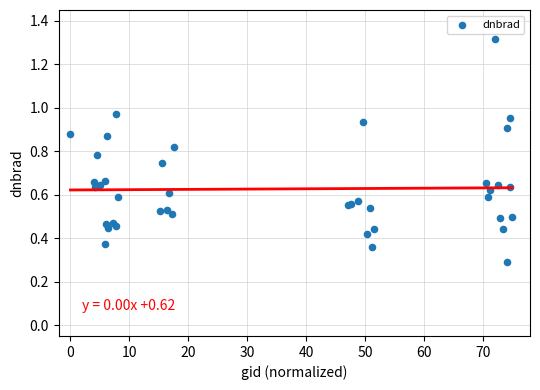

What Y value in the scatter plot is closest to 0?

0.3